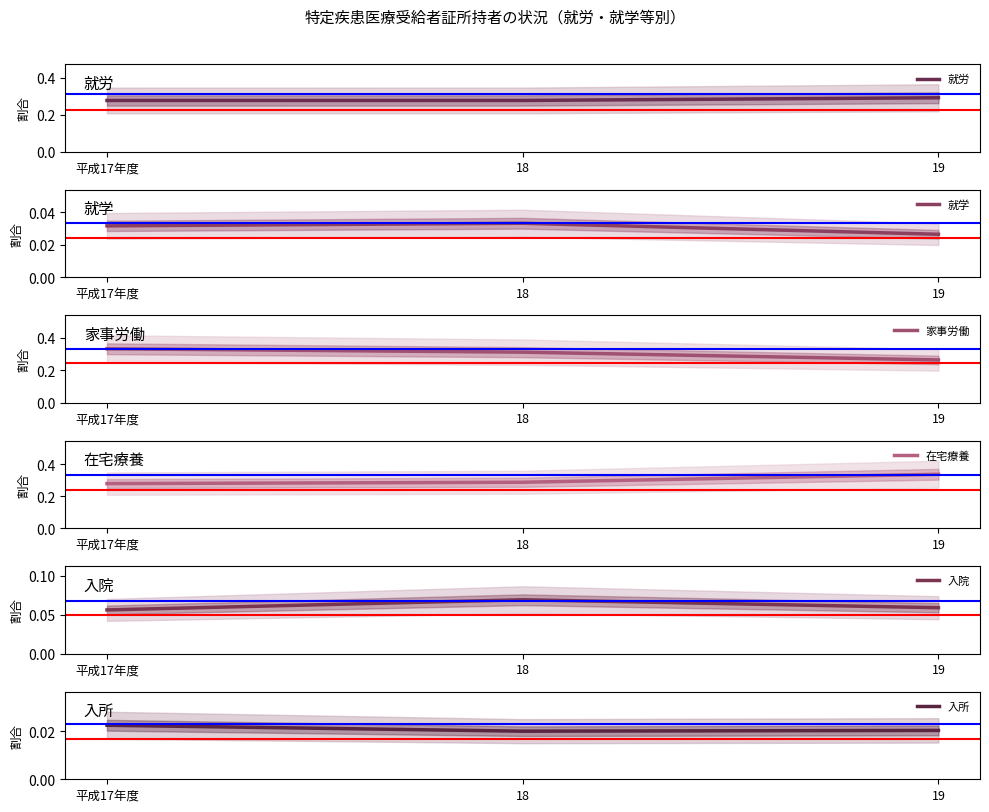

What is the label of the 1st point from the left?

平成17年度